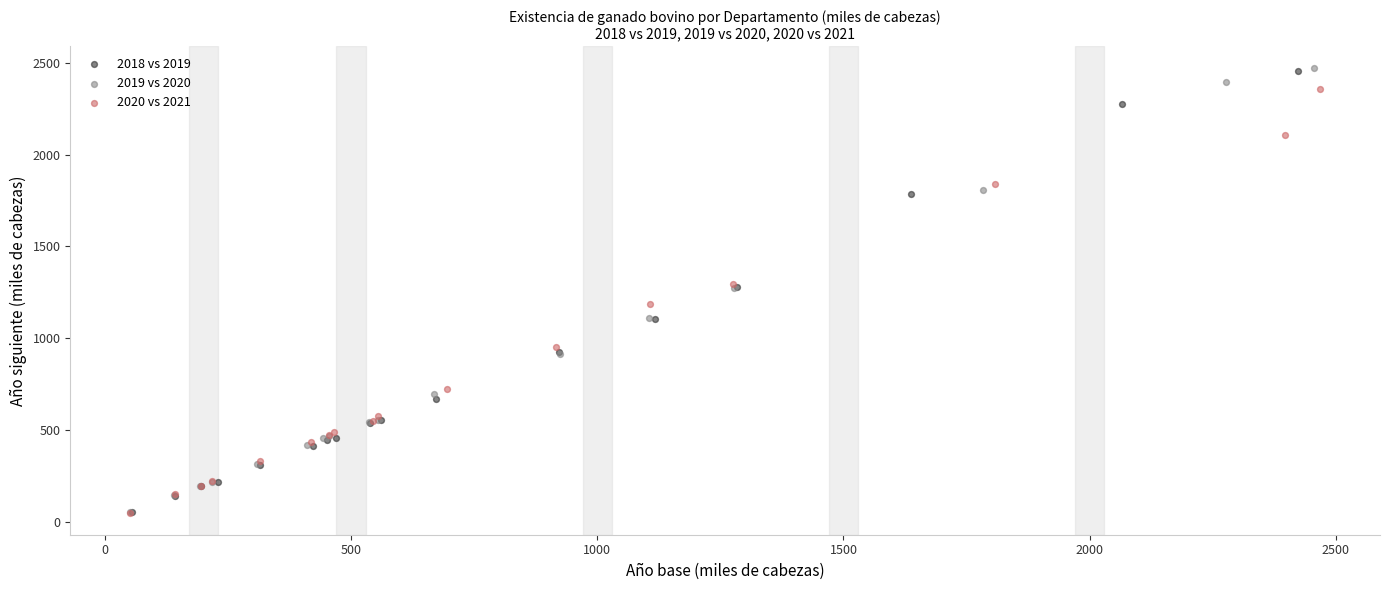

Which series has the widest spread of Y values?

2019 vs 2020